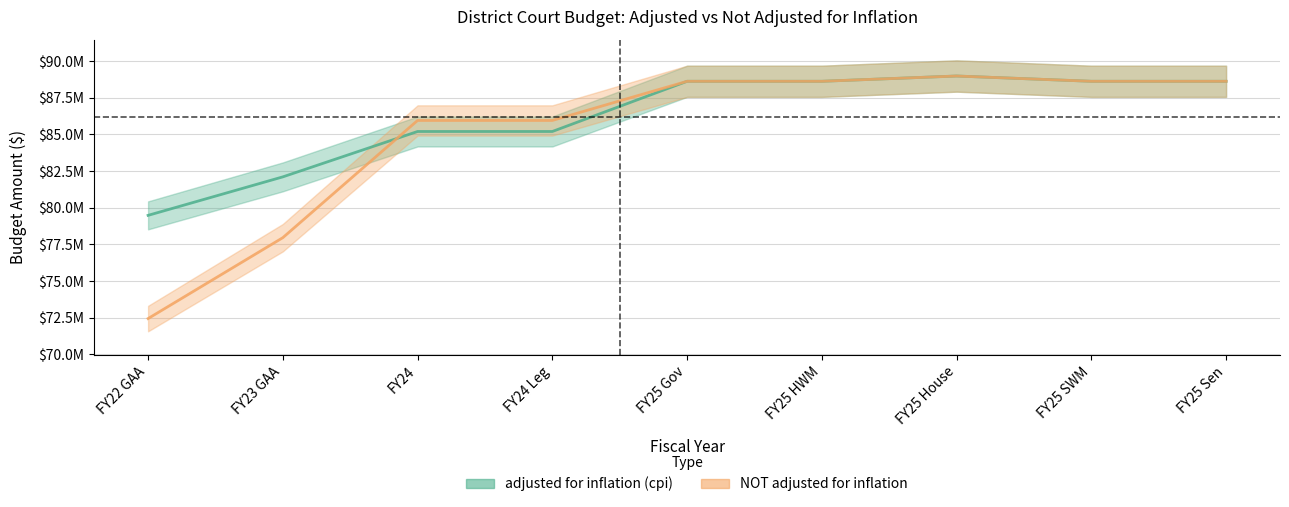

Is this an area chart (filled region under the line)?

No